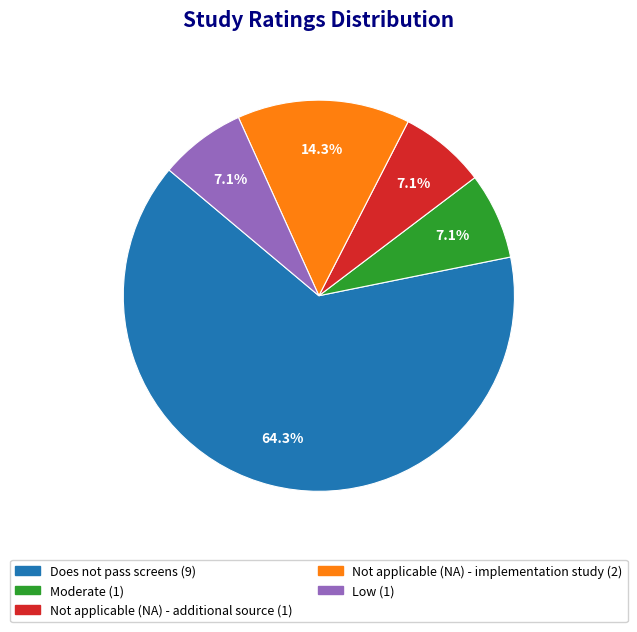

Combined, do Not applicable (NA) - implementation study and Does not pass screens account for over 50%?

Yes